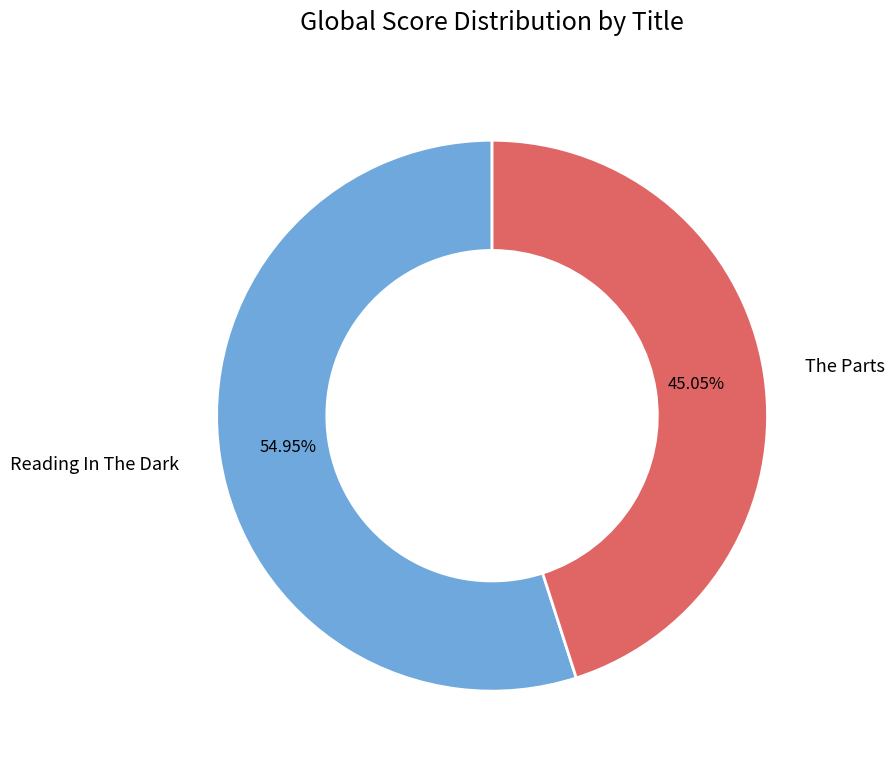

To the nearest percent, what portion does Reading In The Dark represent?

55%